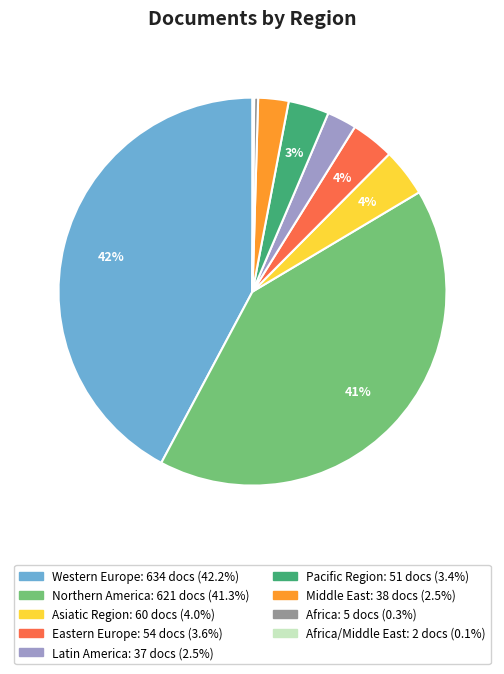

To the nearest percent, what is the difference between the largest and smallest slice percentages?

42%